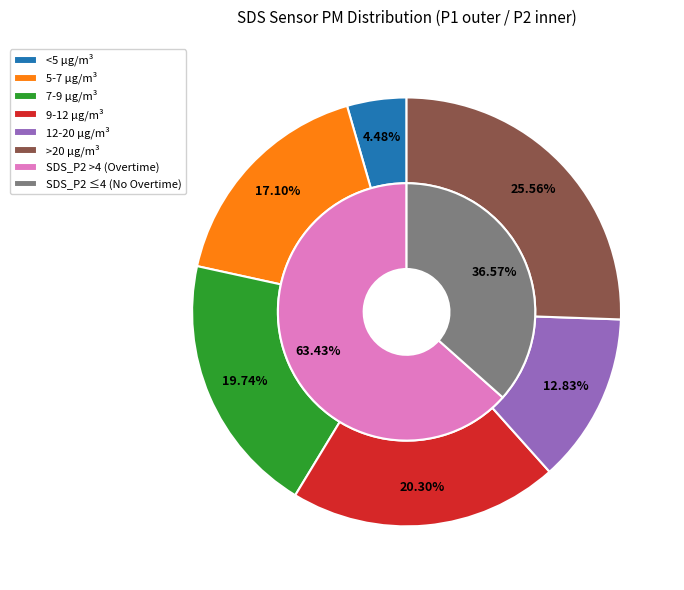

What is the smallest slice in the pie chart?

4